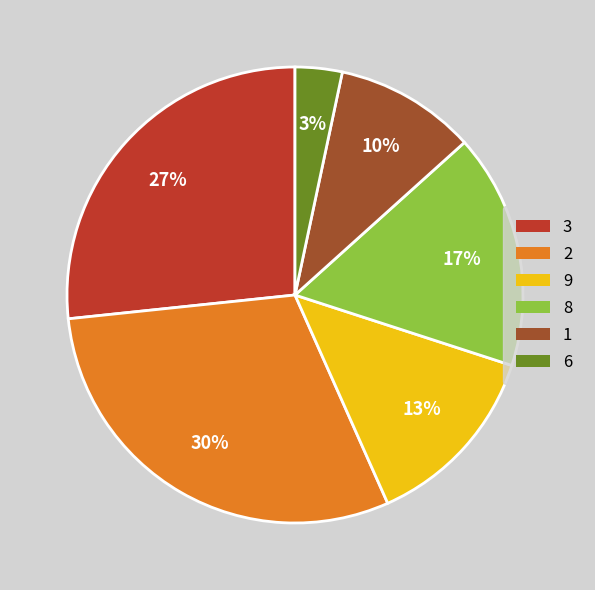

To the nearest percent, what is the difference between the largest and smallest slice percentages?

27%